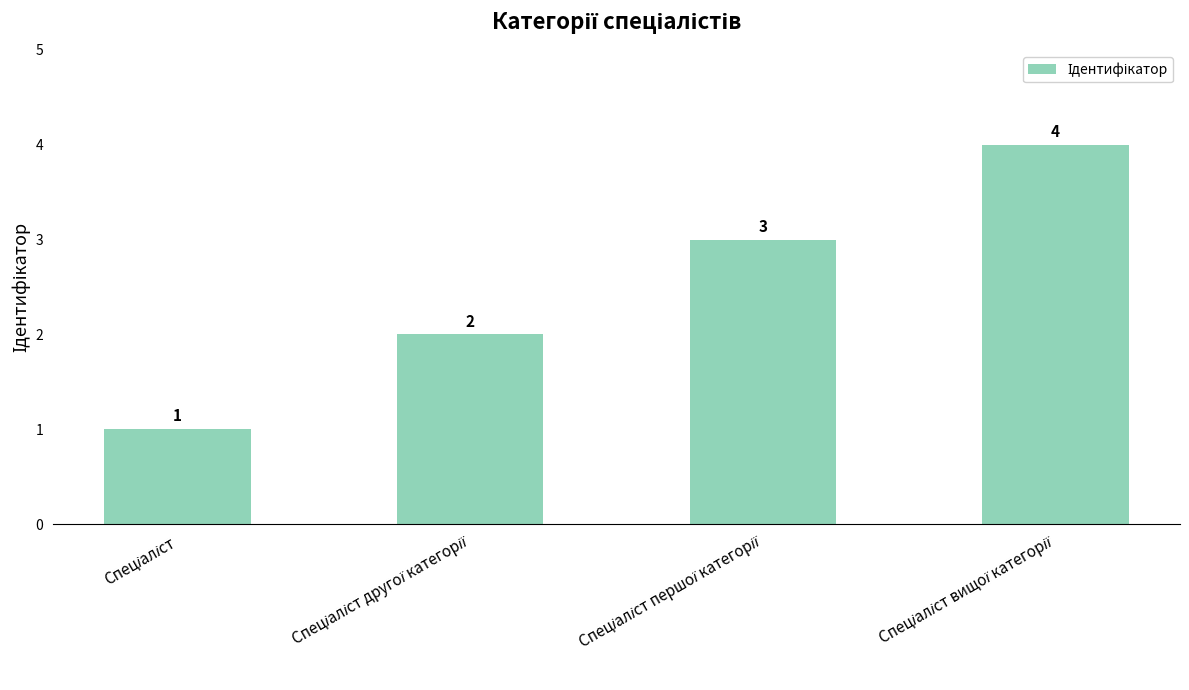

Are the bars grouped side by side (vs. stacked)?

No